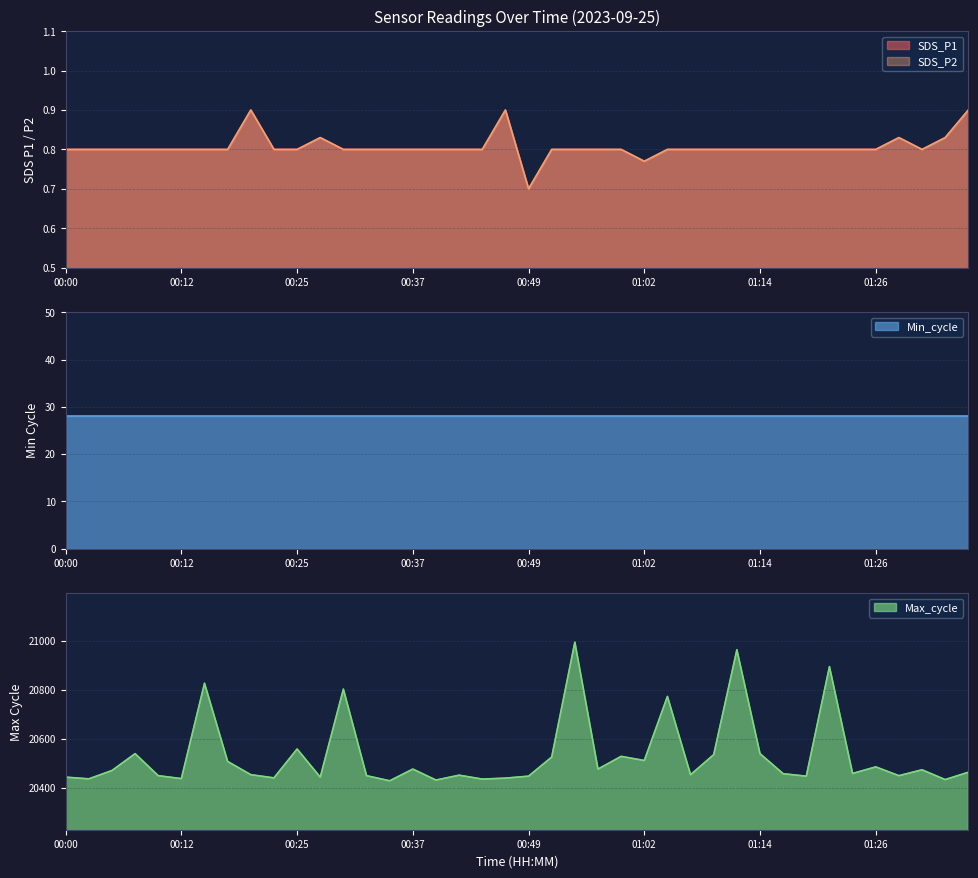

Which category has the highest value in the SDS_P2 series?

00:20